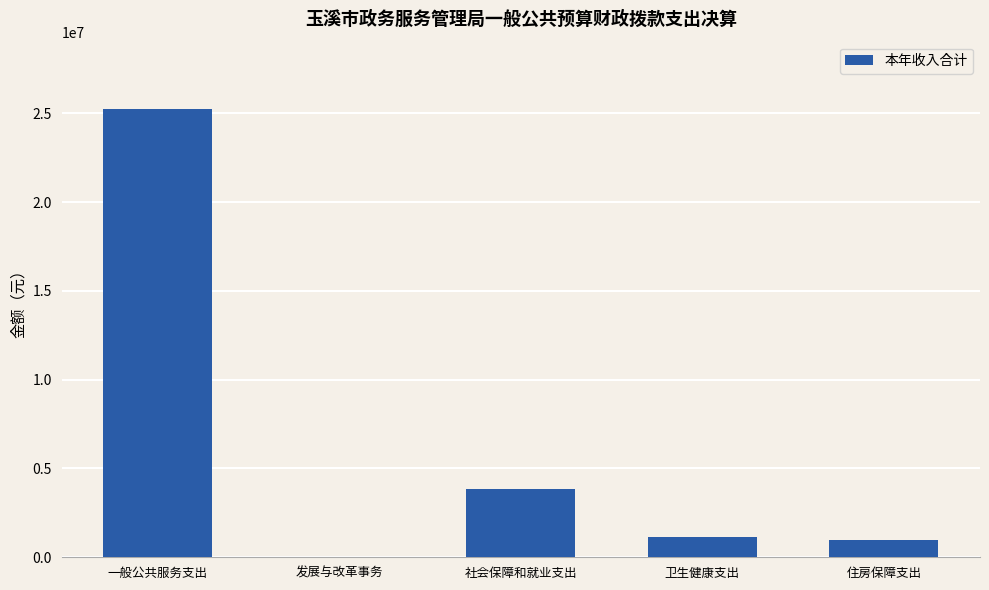

Is it true that the value at 社会保障和就业支出 is 2562065.9?

False